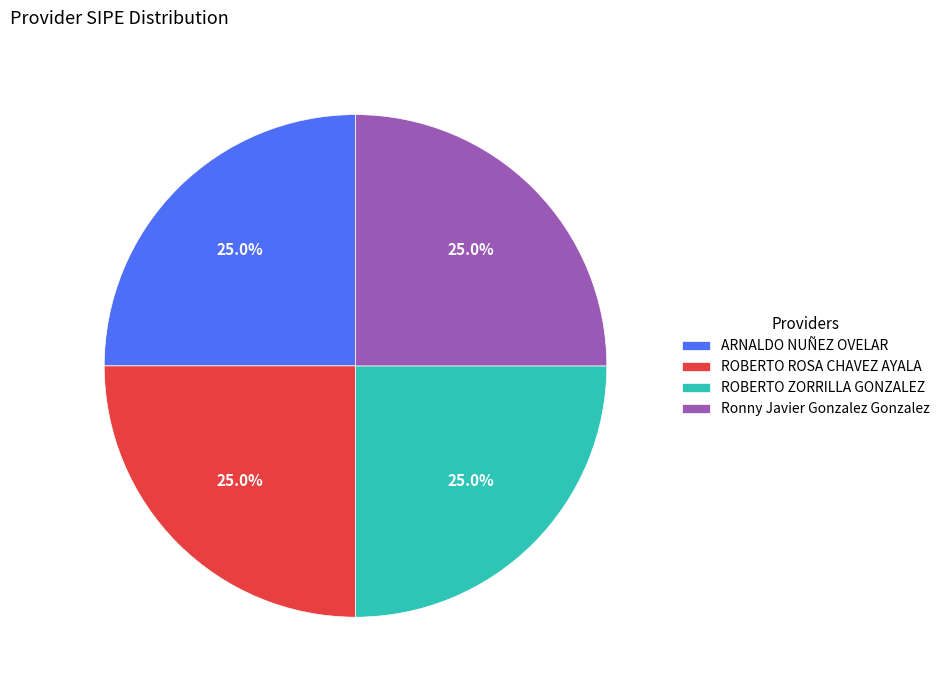

What portion of the pie excludes Ronny Javier Gonzalez Gonzalez?

75.0%